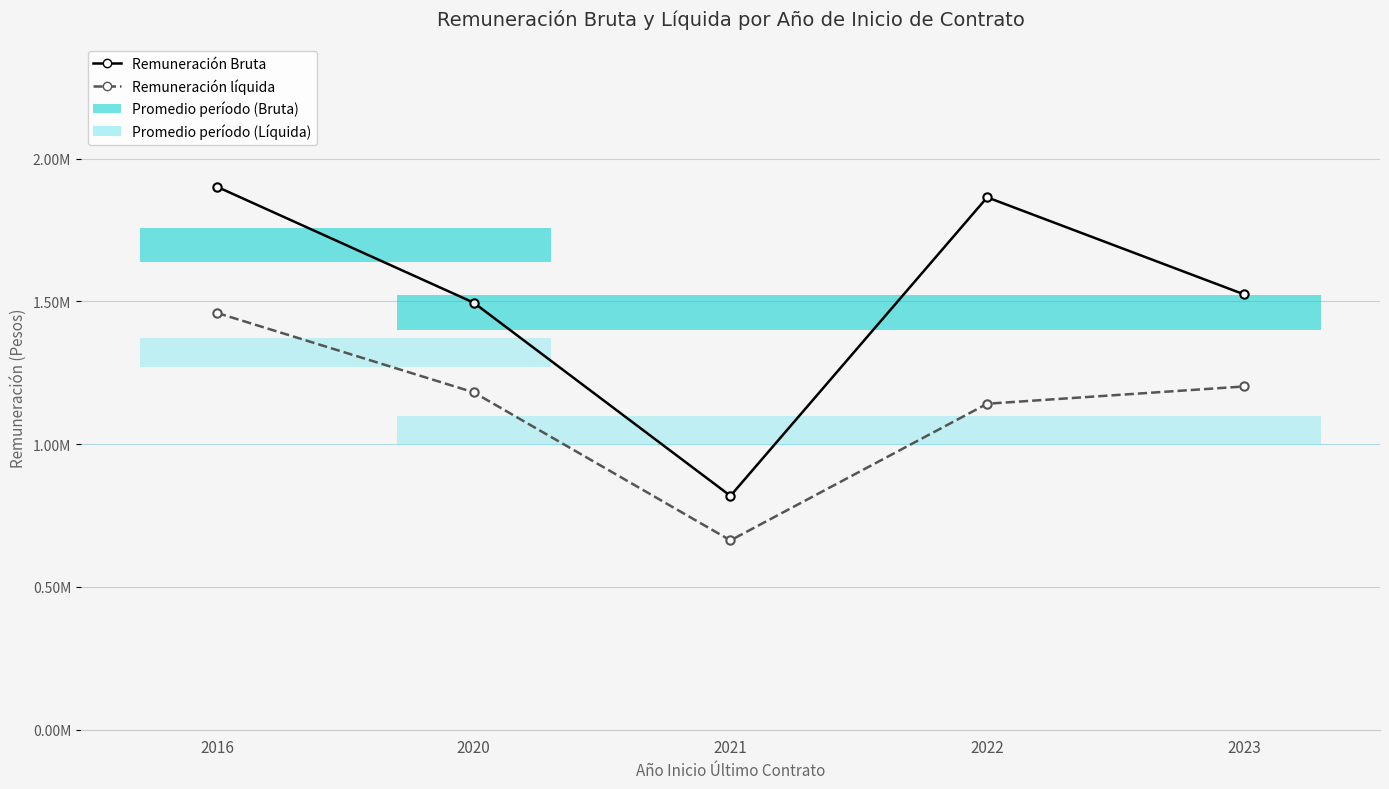

What is the value of the Remuneración líquida point at the 1st from the left?

1459882